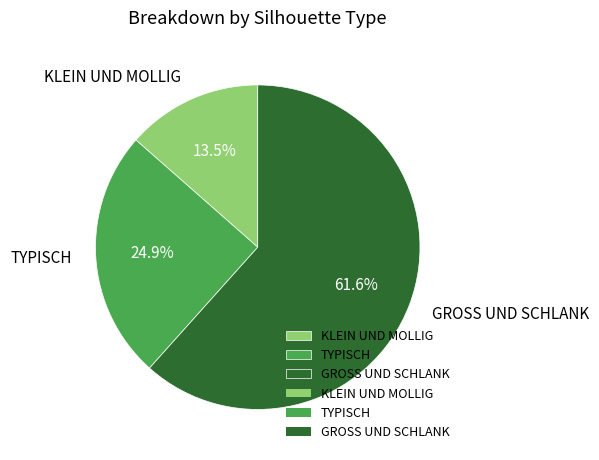

Count the number of slices in the pie.

3